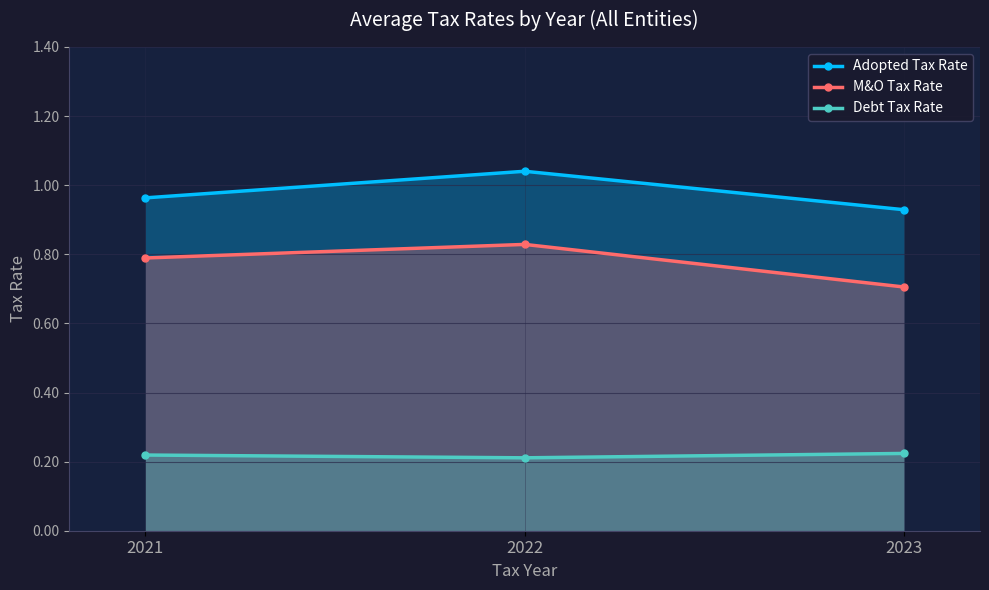

Where is Adopted Tax Rate nearest to the value 0?

2023